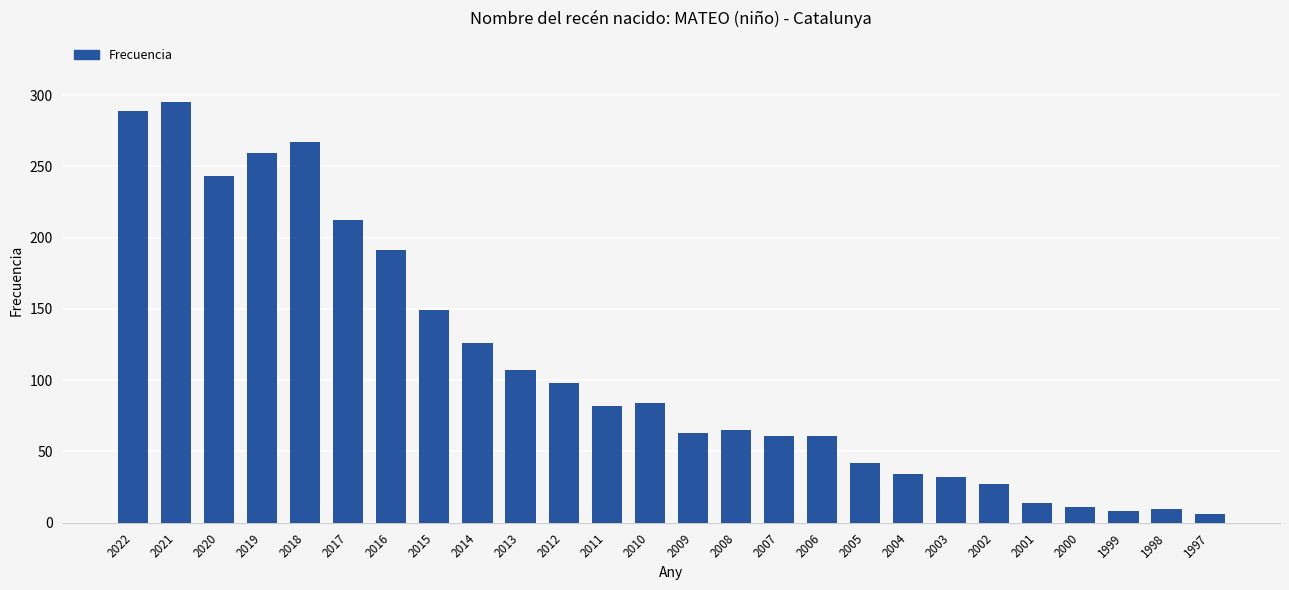

What is the average value?

109